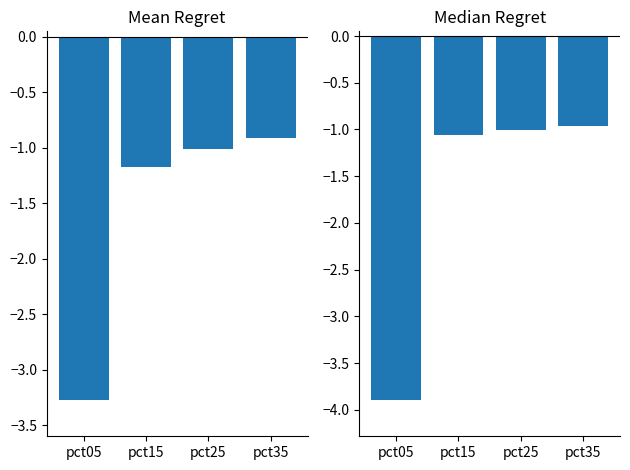

What is the difference between the Jan values at pct25 and pct15?

0.2